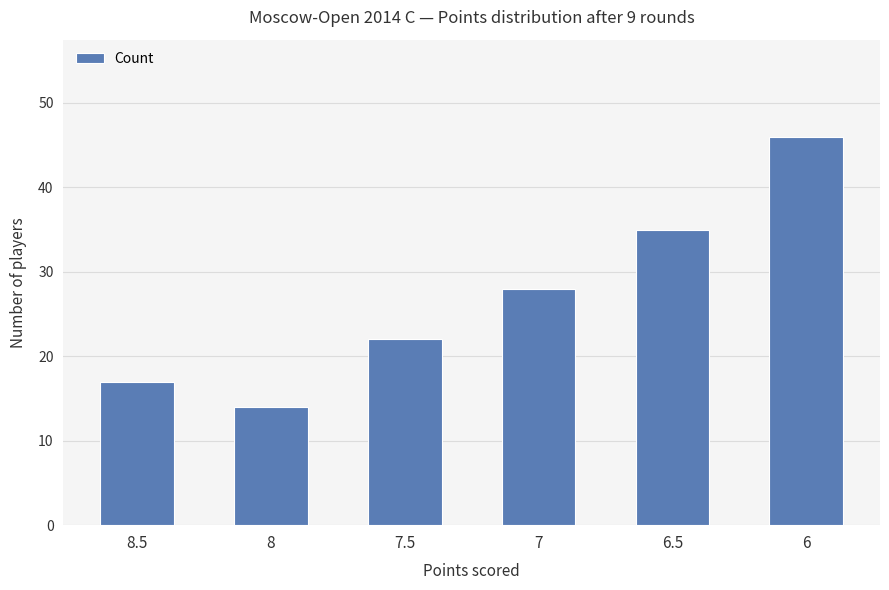

What position from the left is 8.5?

1